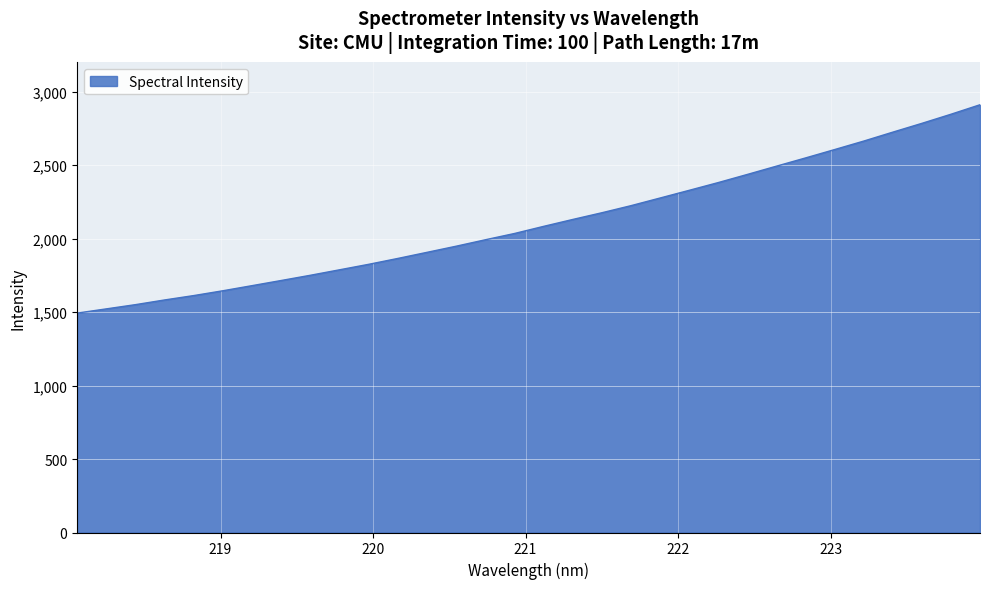

True or false: the data has more than 2 interior local peaks.

False